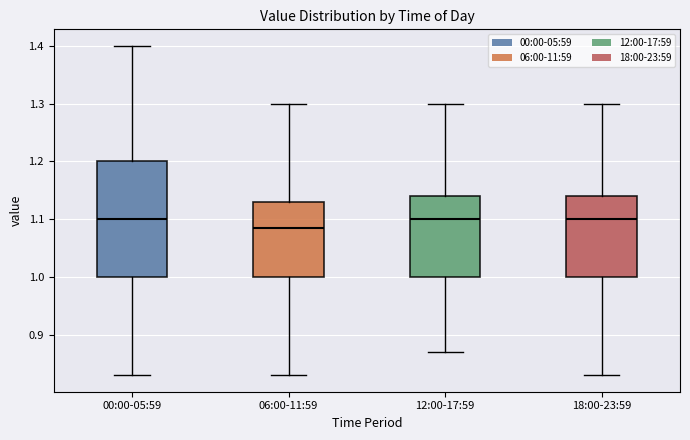

Reading left to right, read every box against the y-axis: the position of its median line, the range the box covers, and the ends of its whiskers. The values are not printed on the chart, so give them approximately, as read against the axis.

00:00-05:59: median 1.10, box 1.00 to 1.20, whiskers 0.83 to 1.40
06:00-11:59: median 1.09, box 1.00 to 1.13, whiskers 0.83 to 1.30
12:00-17:59: median 1.10, box 1.00 to 1.14, whiskers 0.87 to 1.30
18:00-23:59: median 1.10, box 1.00 to 1.14, whiskers 0.83 to 1.30